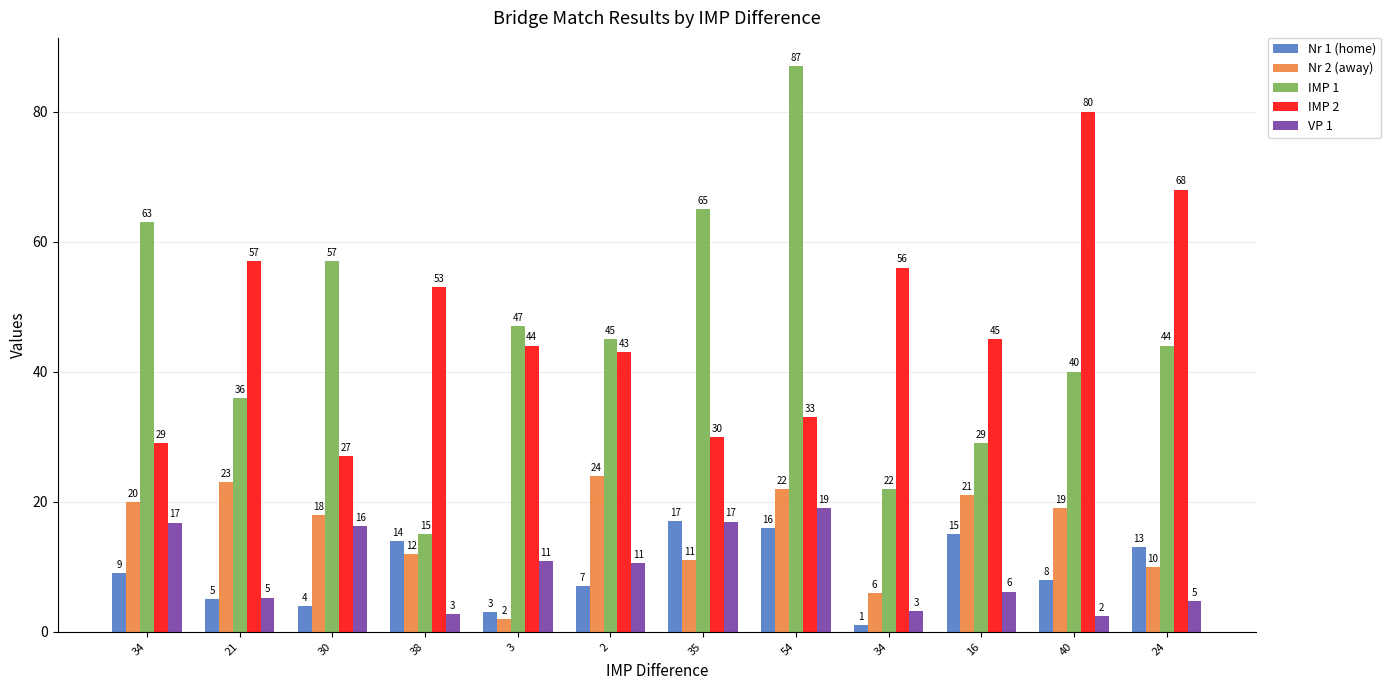

How many distinct data groups are displayed?

5